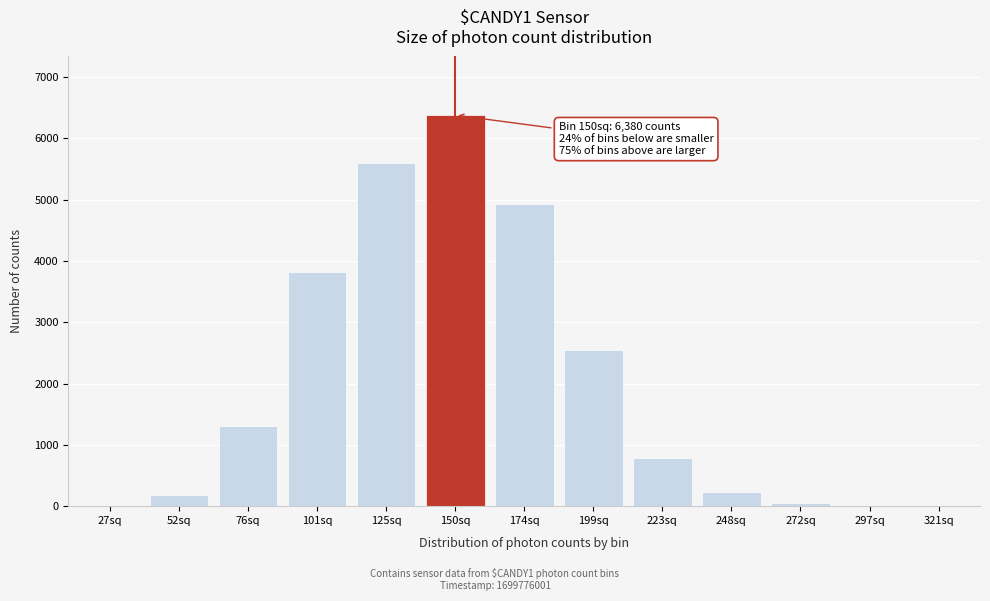

True or false: the data shows 4390 at 199sq.

False